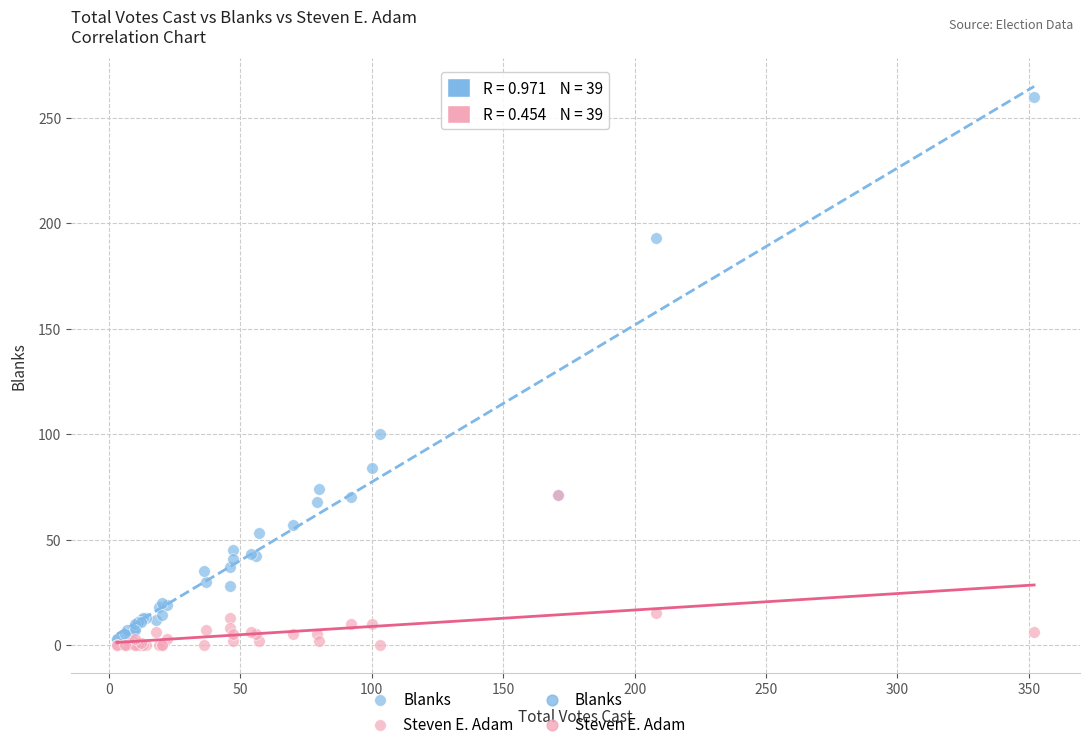

Which series reaches the minimum Y coordinate?

Steven E. Adam